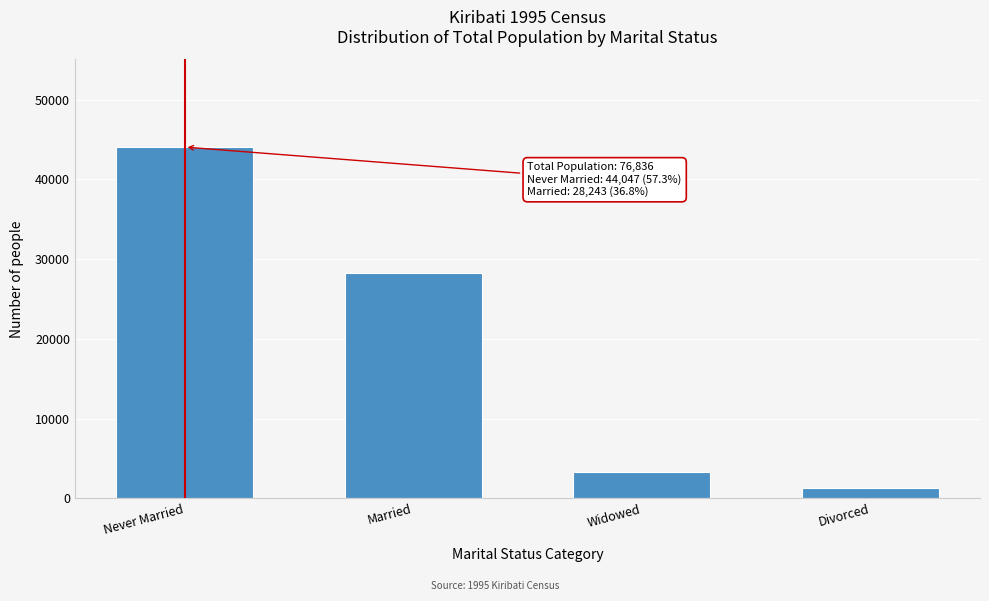

Reading right to left, what are all the values shown in this chart?

1286	3260	28243	44047